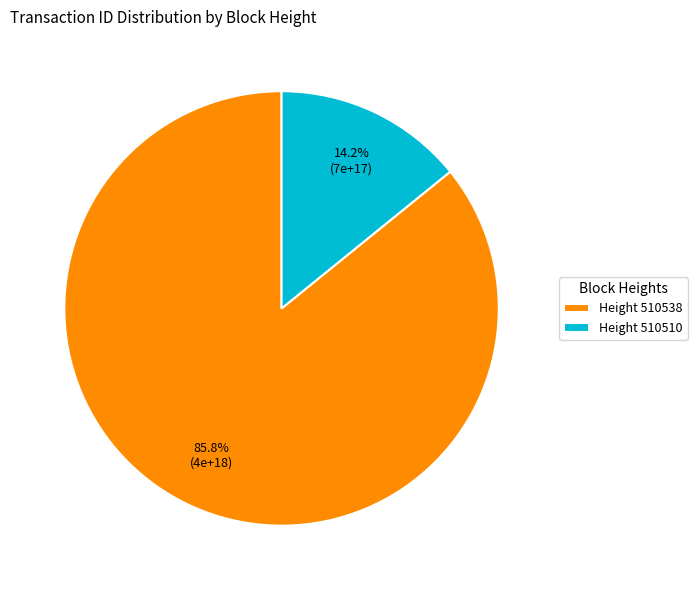

What percentage do Height 510510 and Height 510538 together represent?

100.0%